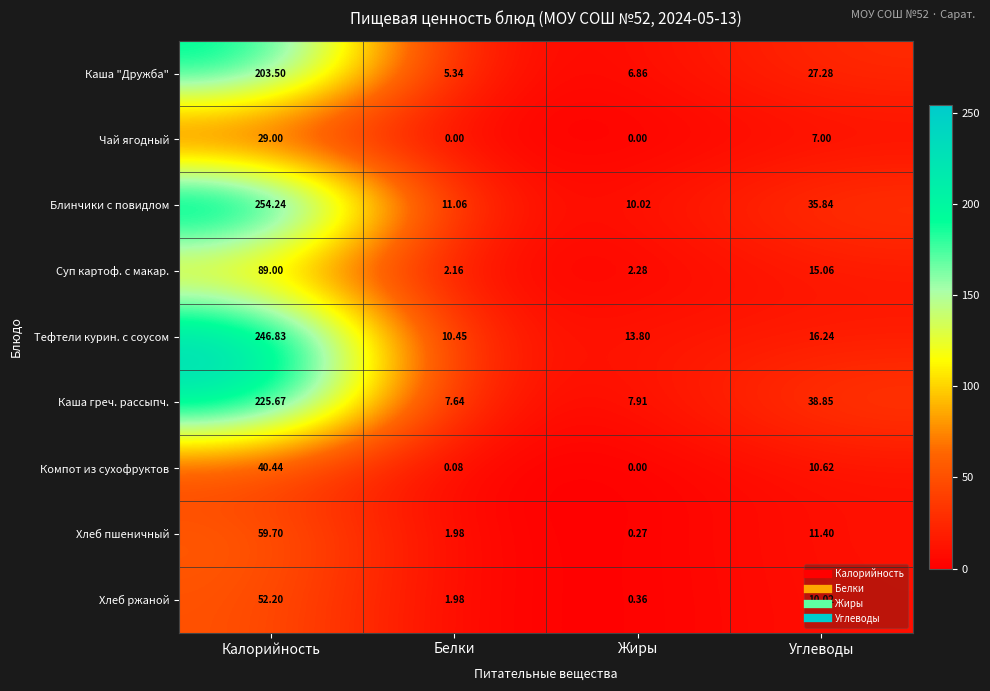

Where does the Каша "Дружба" series first go above 27?

Калорийность